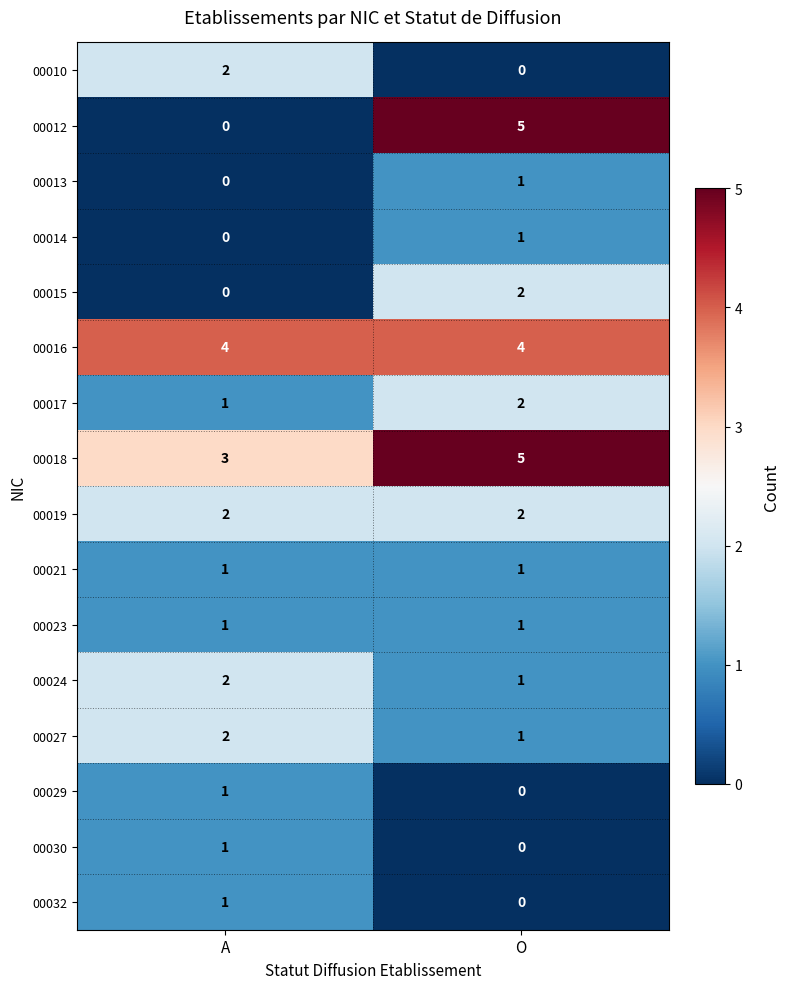

What is the greatest value displayed?

5